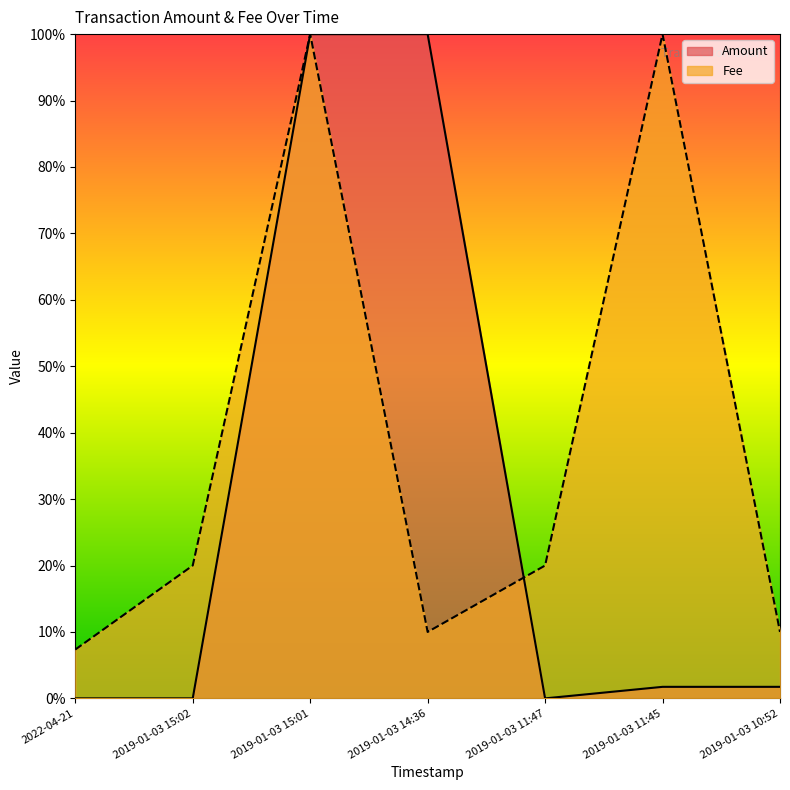

What is the label of the 3rd point from the left?

2019-01-03 15:01